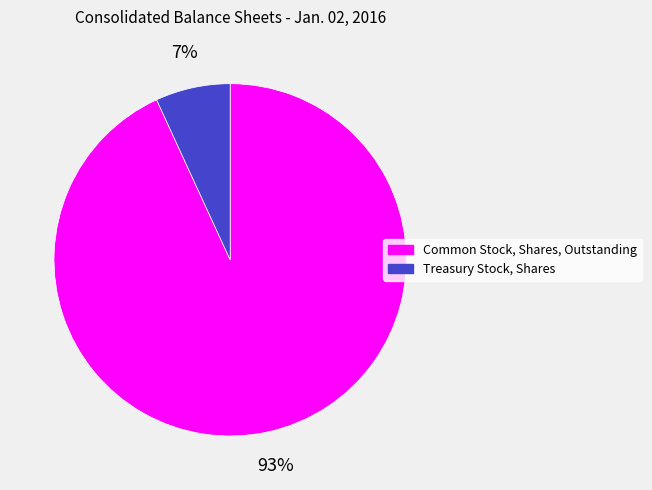

What percentage is the Treasury Stock, Shares slice, to the nearest percent?

7%